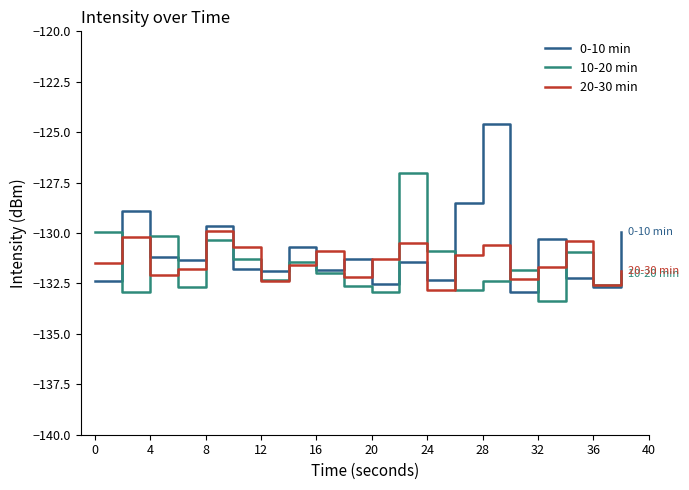

What is the average value of the 0-10 min series?

-130.9